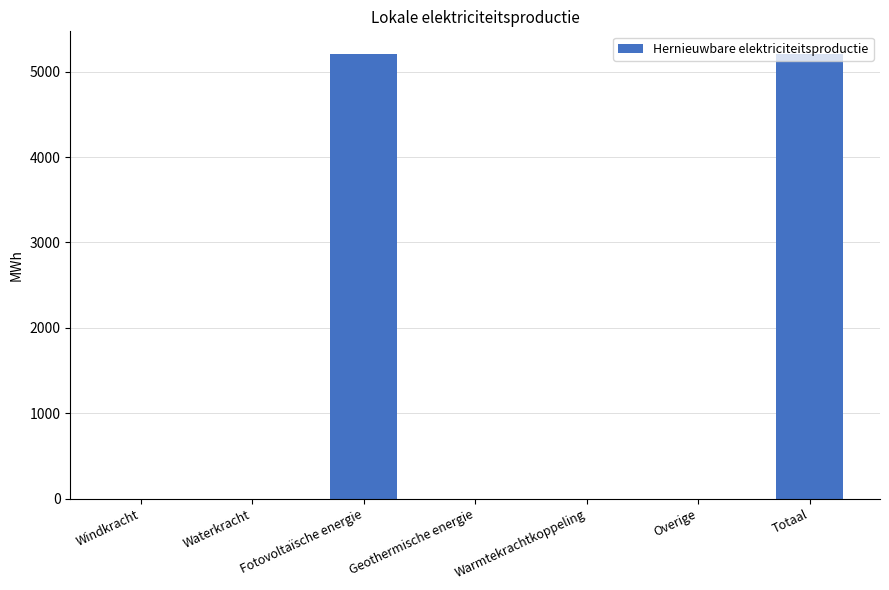

True or false: the data shows 5212.1 at Totaal.

True